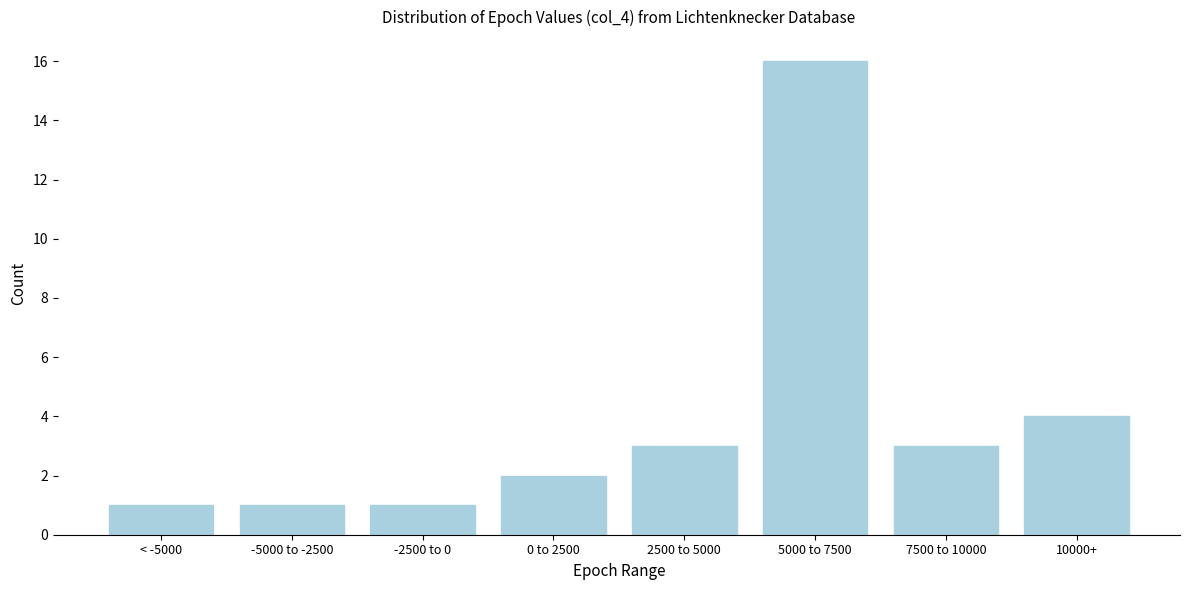

Reading left to right, extract all data points from this chart.

1	1	1	2	3	16	3	4